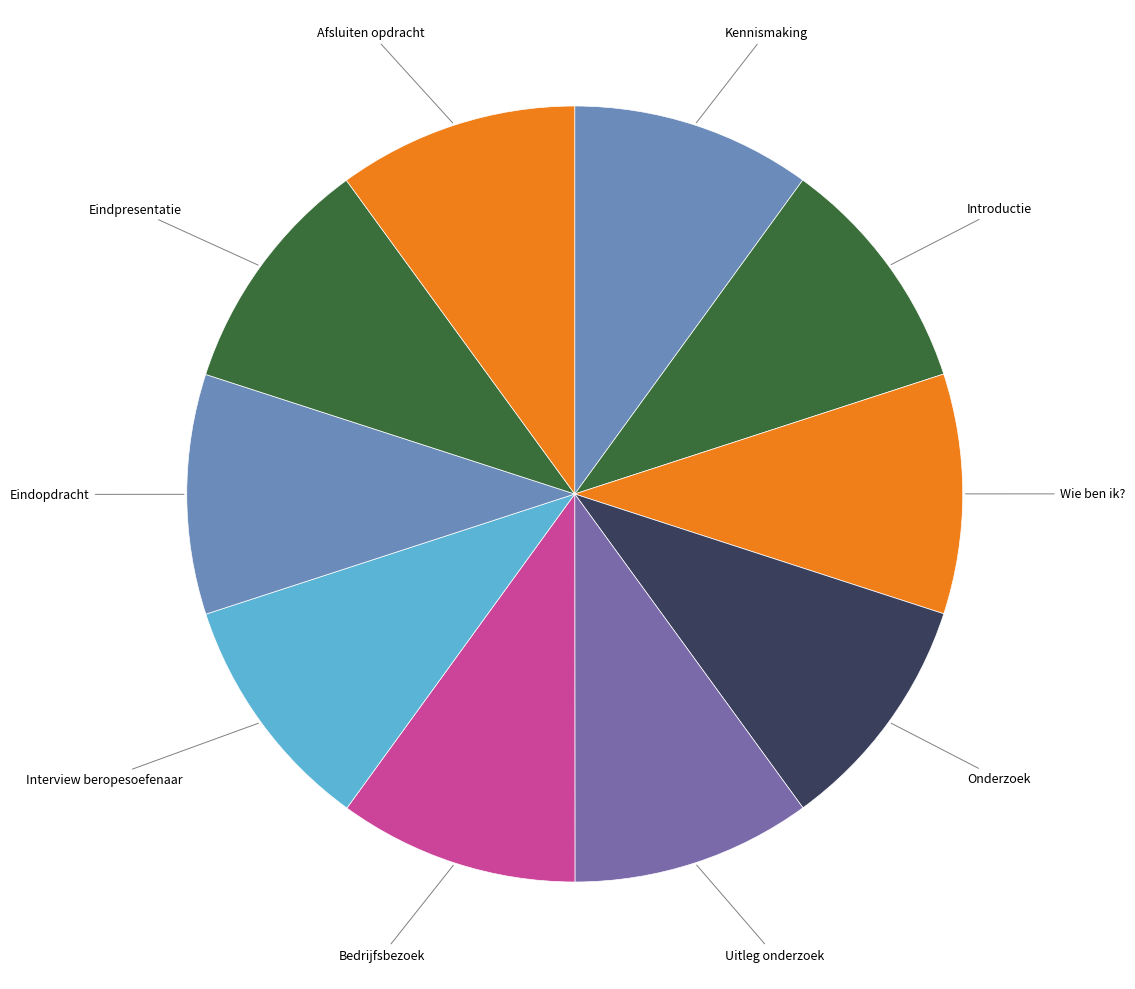

Approximately how many times larger is the value at Kennismaking compared to Eindpresentatie?

1.0